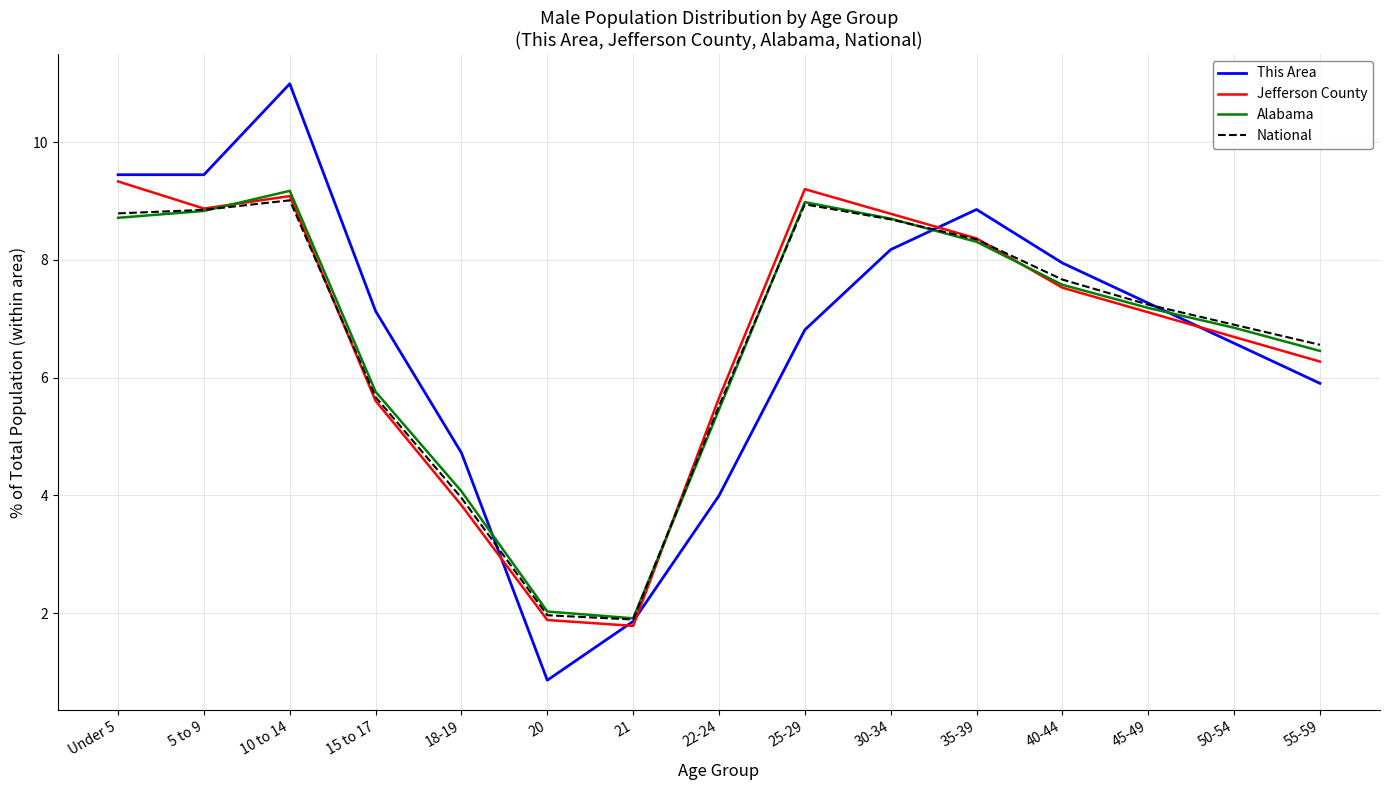

What is the minimum value shown in the chart?

0.9